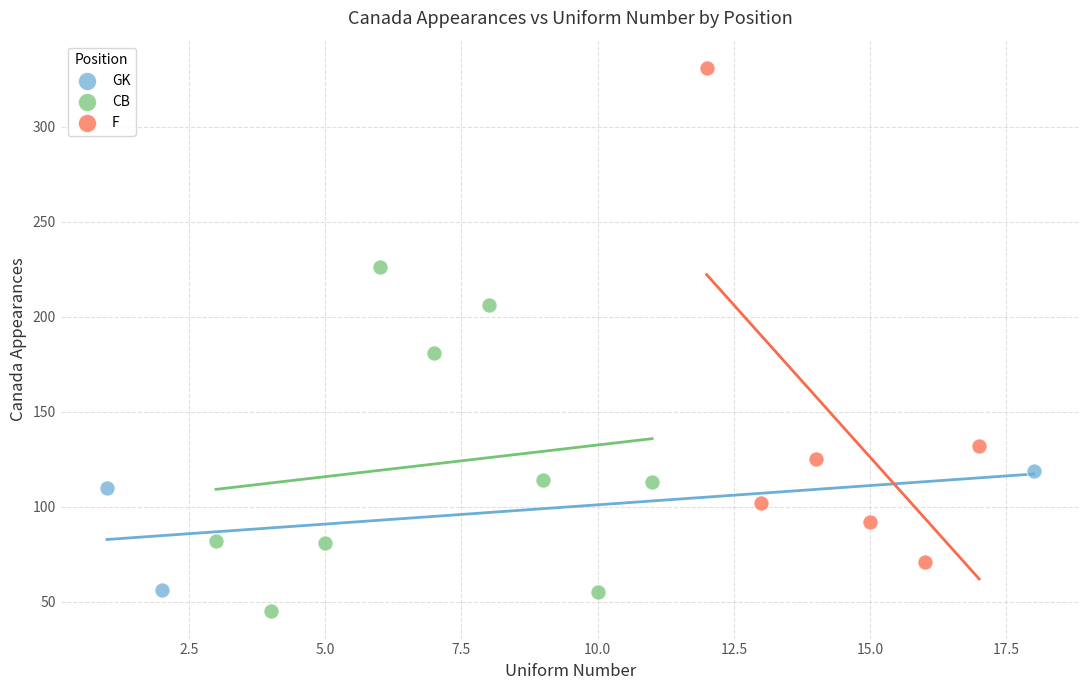

Which series has the largest Y range (max minus min)?

F